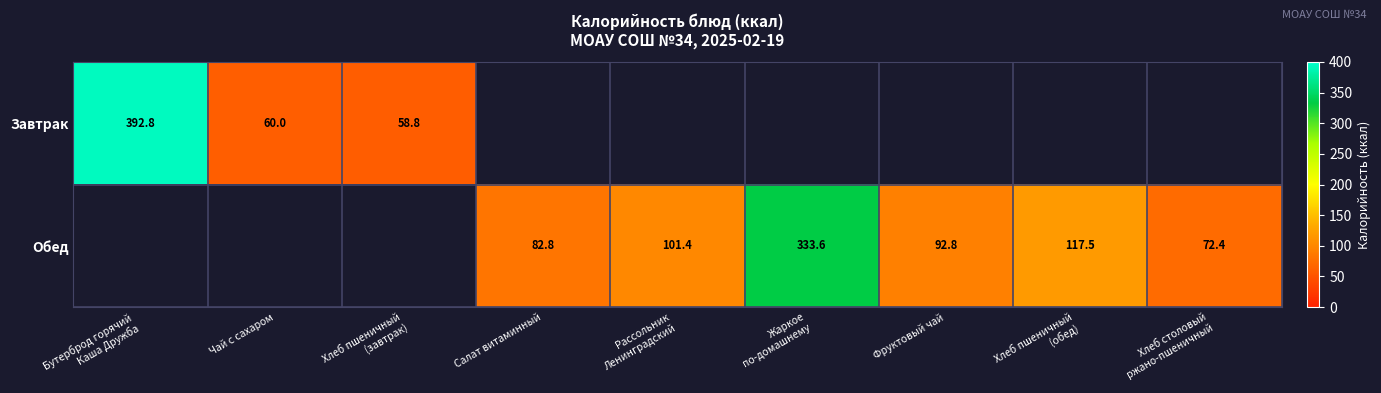

At which label does Завтрак reach its peak?

Бутерброд горячий Каша Дружба